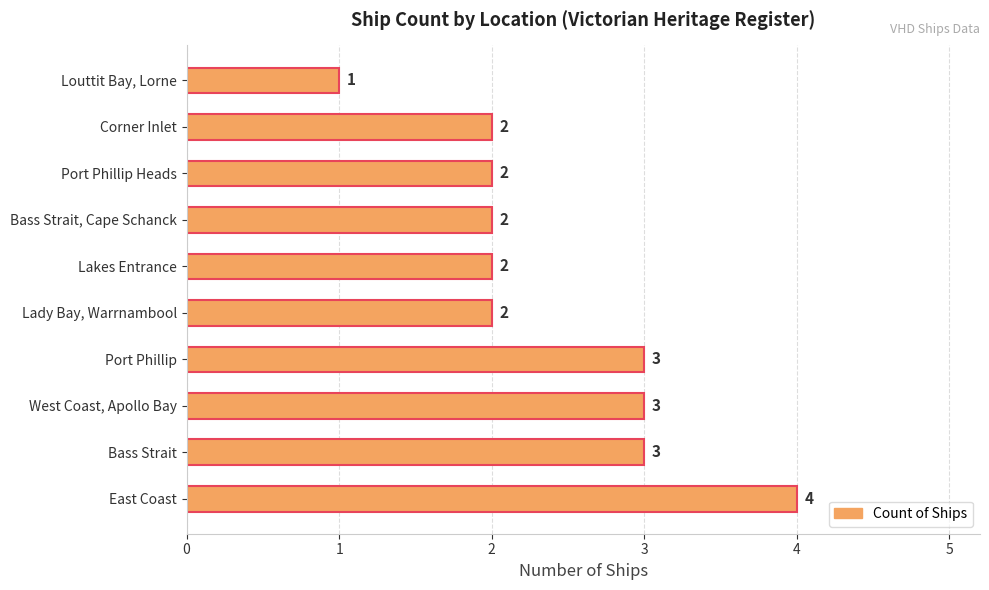

Which has a higher value, East Coast or Bass Strait?

East Coast